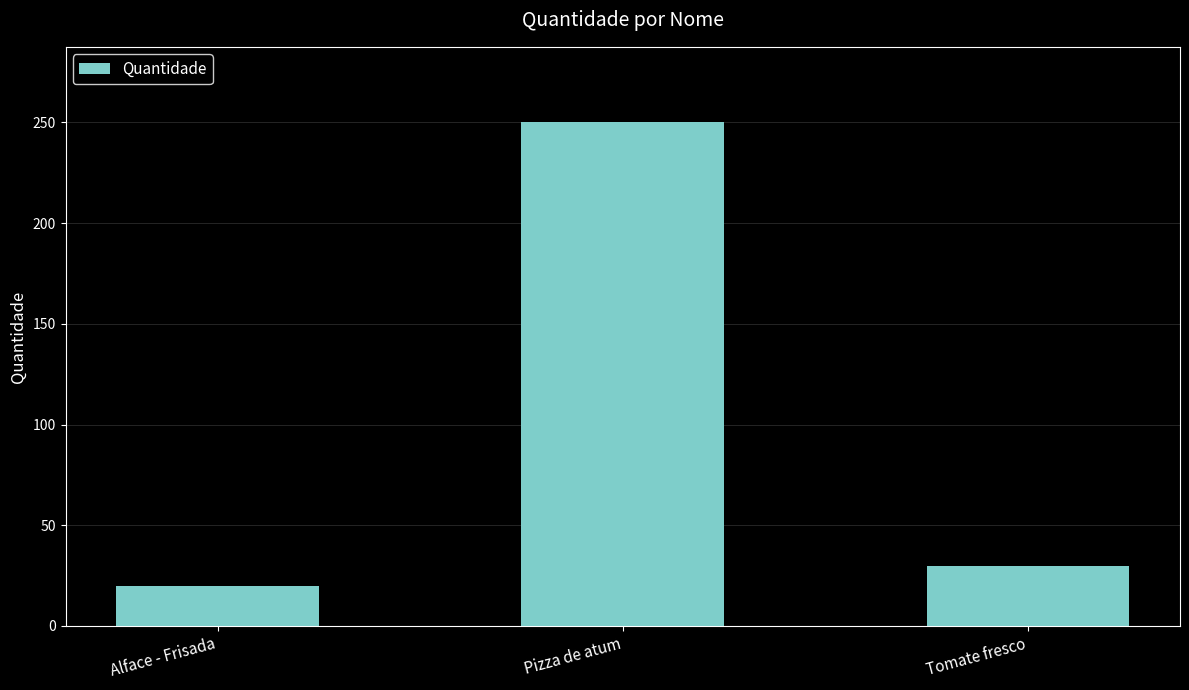

How many data points are less than 30?

1